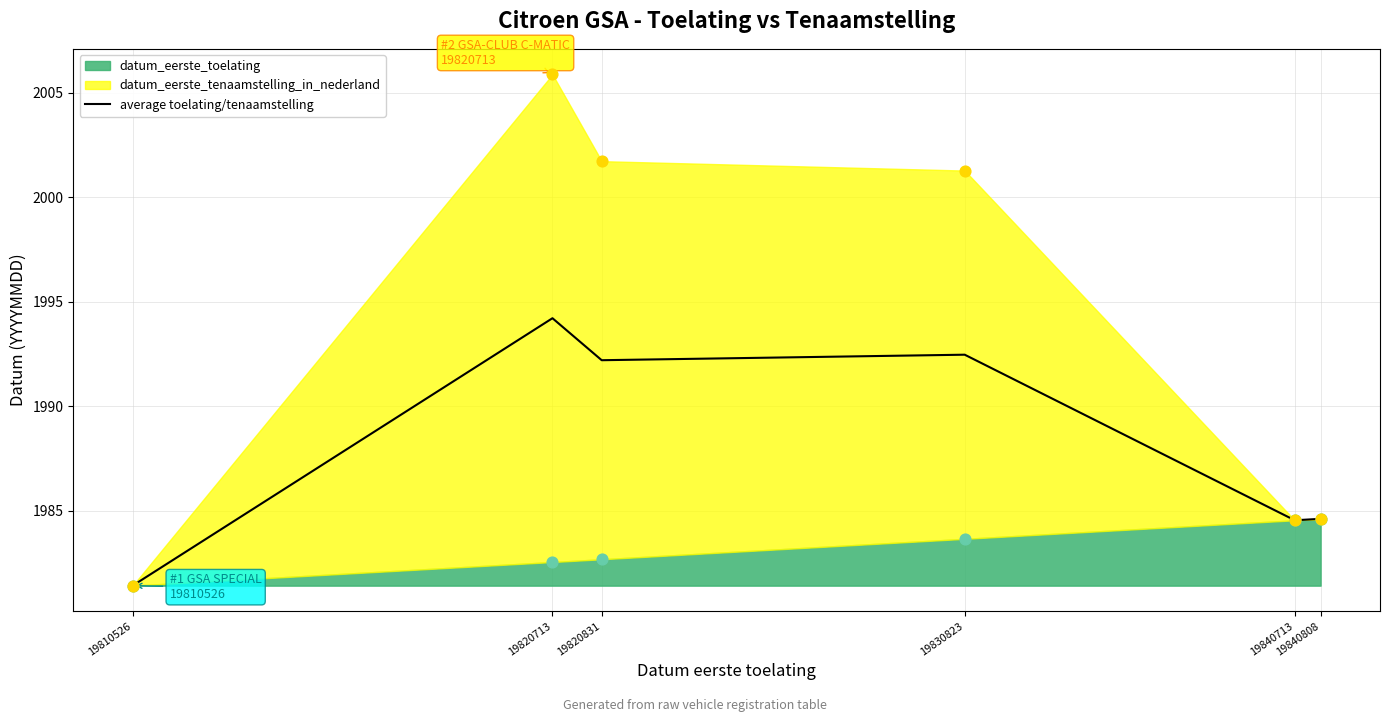

What is the ratio of the value at 19830823 to the value at 19820713?

1.0